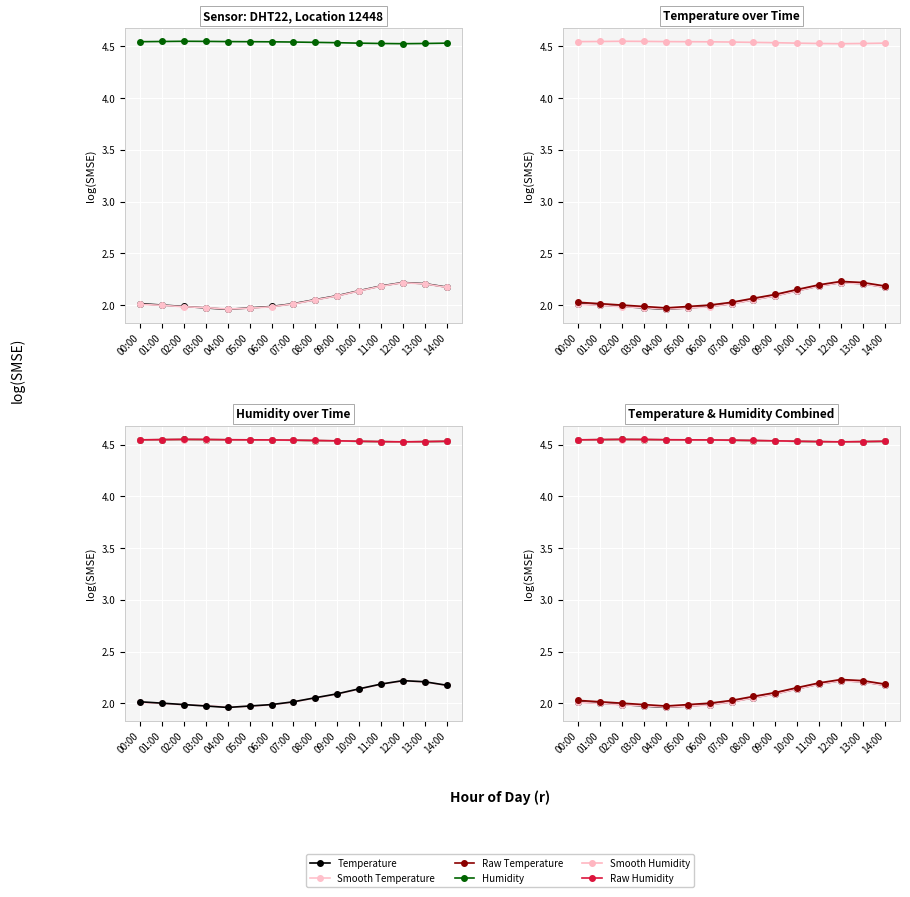

Reading left to right, extract all data points from this chart.

temperature: 2.0	2.0	2.0	2.0	2.0	2.0	2.0	2.0	2.1	2.1	2.1	2.2	2.2	2.2	2.2
humidity: 4.5	4.5	4.5	4.5	4.5	4.5	4.5	4.5	4.5	4.5	4.5	4.5	4.5	4.5	4.5
temp_smooth: 2.0	2.0	2.0	2.0	2.0	2.0	2.0	2.0	2.1	2.1	2.1	2.2	2.2	2.2	2.2
temp_raw: 2.0	2.0	2.0	2.0	2.0	2.0	2.0	2.0	2.1	2.1	2.2	2.2	2.2	2.2	2.2
humidity_smooth: 4.5	4.5	4.5	4.5	4.5	4.5	4.5	4.5	4.5	4.5	4.5	4.5	4.5	4.5	4.5
humidity_raw: 4.5	4.5	4.5	4.5	4.5	4.5	4.5	4.5	4.5	4.5	4.5	4.5	4.5	4.5	4.5